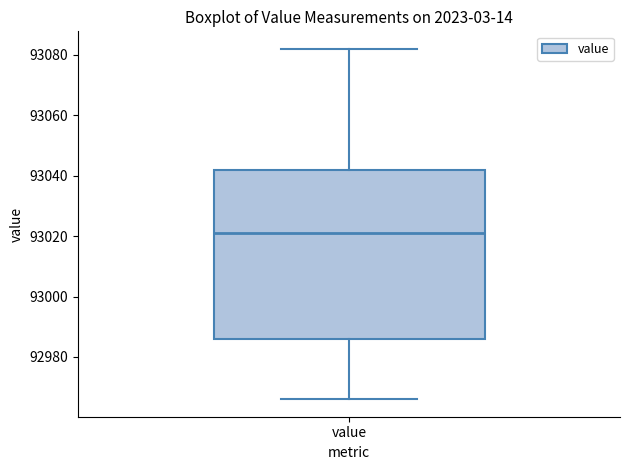

Where is the lower edge of the box for value on the y-axis? The values are not printed on the chart, so give them approximately, as read against the axis.

92986